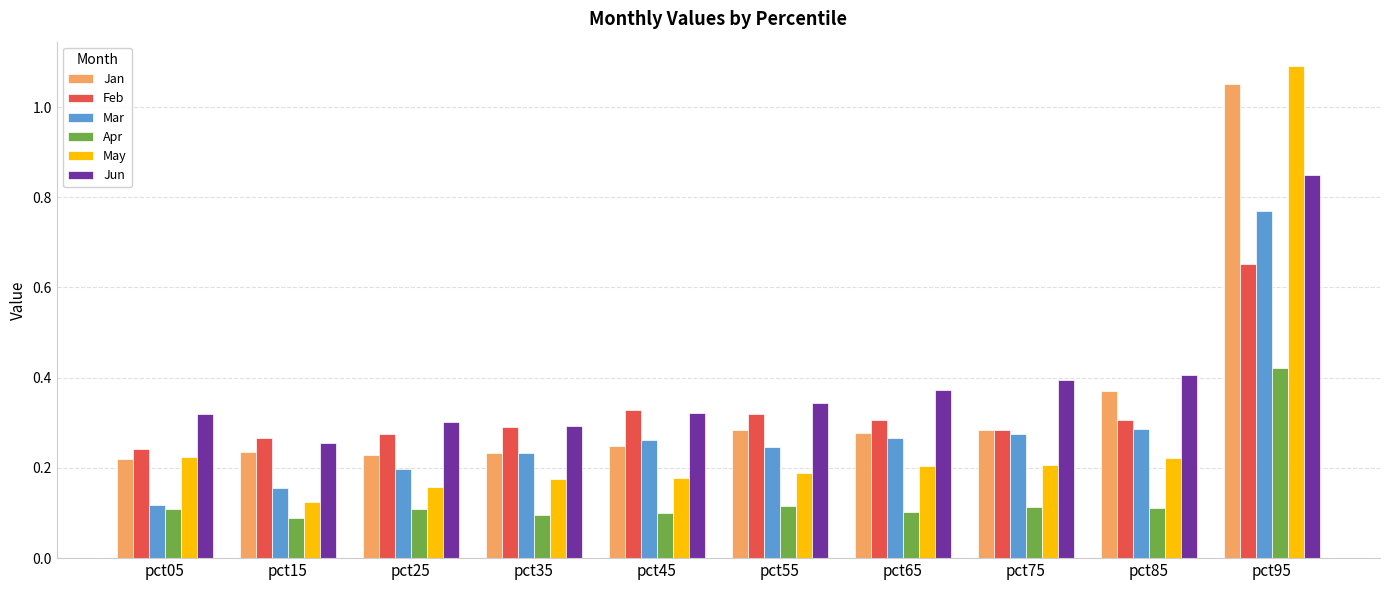

Which series has the largest range (max minus min)?

May